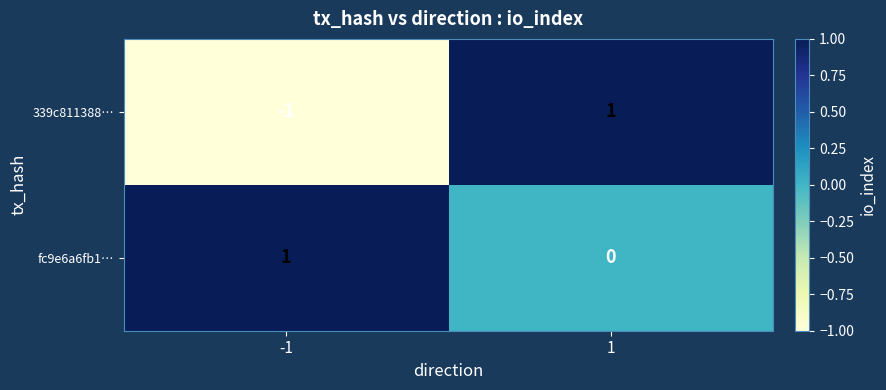

Rank the categories by 339c811388… value from lowest to highest.

-1, 1